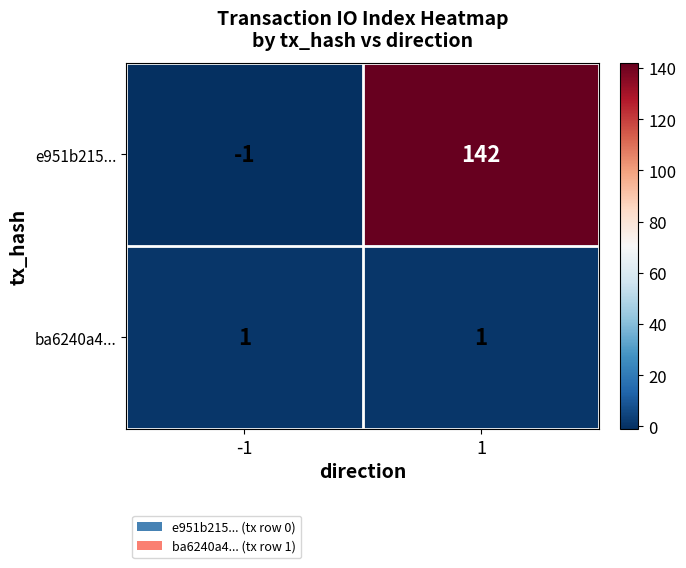

Between -1 and 1, which series saw the biggest shift?

e951b215...